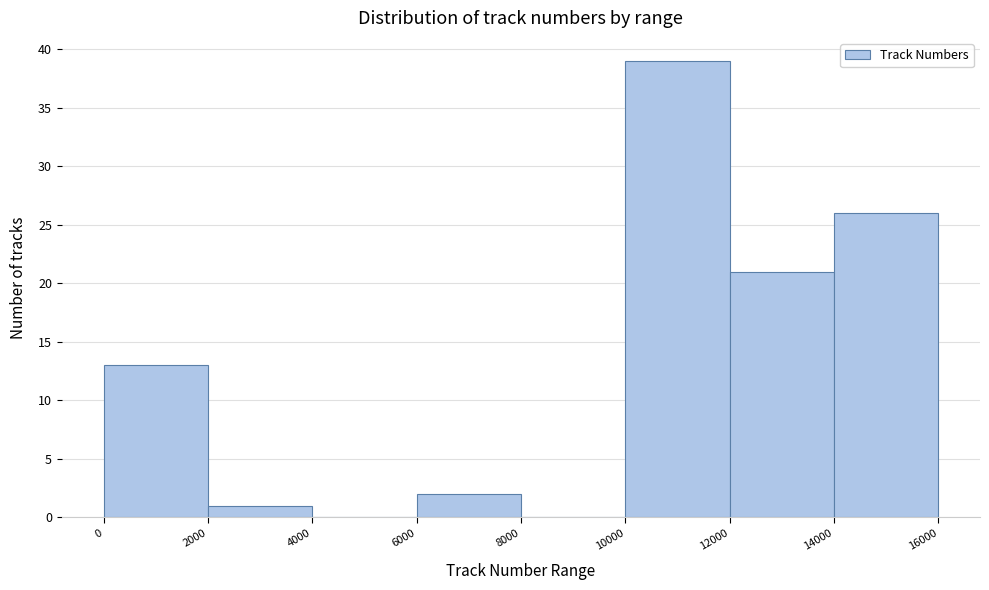

Reading left to right, transcribe this chart: for each bar, give the range it covers on the x-axis and its height. The values are not printed on the chart, so give them approximately, as read against the axis.

0 to 2000: 13
2000 to 4000: 1
4000 to 6000: 0
6000 to 8000: 2
8000 to 10000: 0
10000 to 12000: 39
12000 to 14000: 21
14000 to 16000: 26